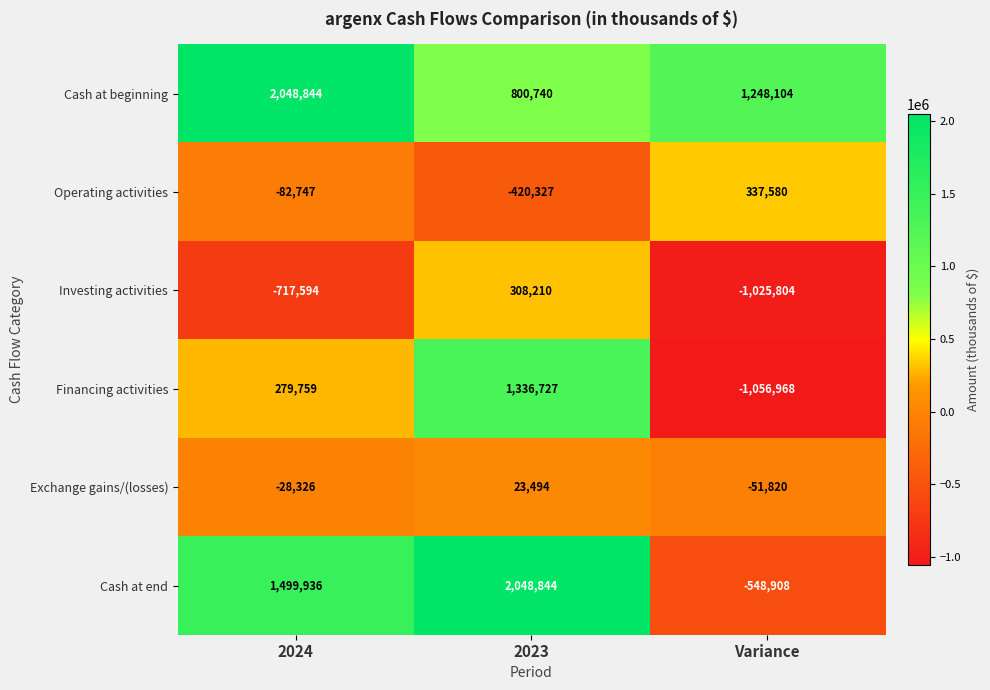

How many Investing activities values are between -1025804 and 308210?

3